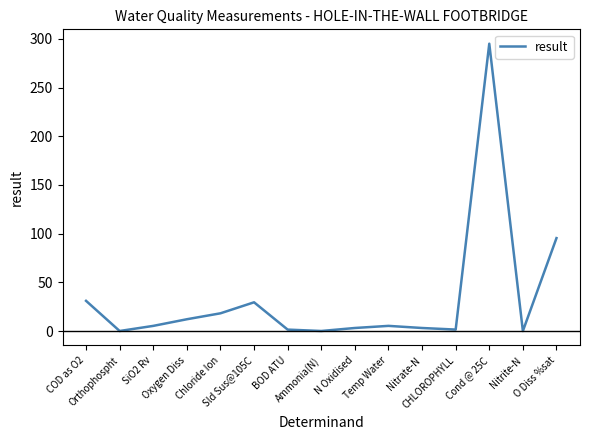

Is it true that the value at Temp Water is 5.3?

True